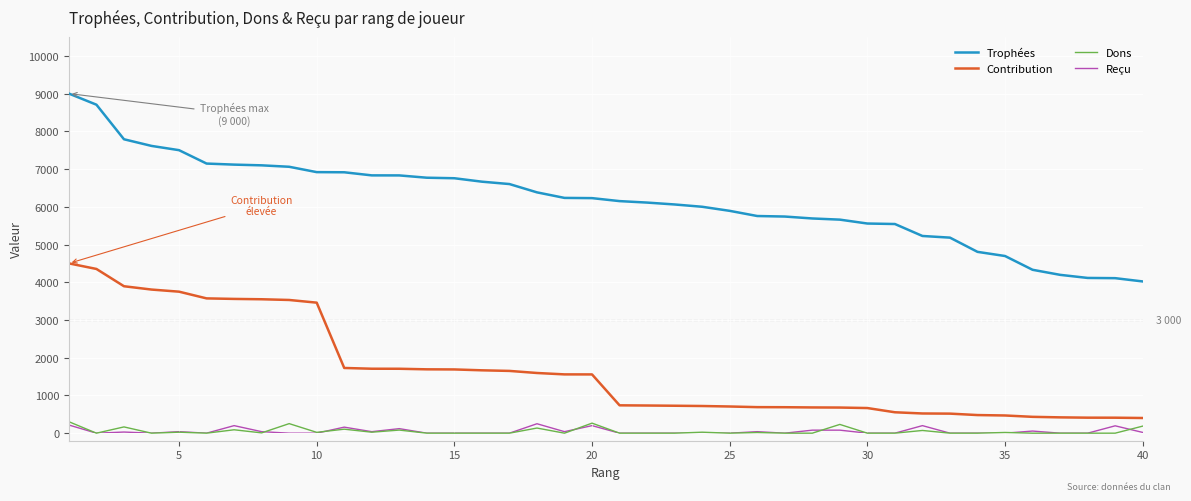

Does the chart have visible grid lines?

Yes